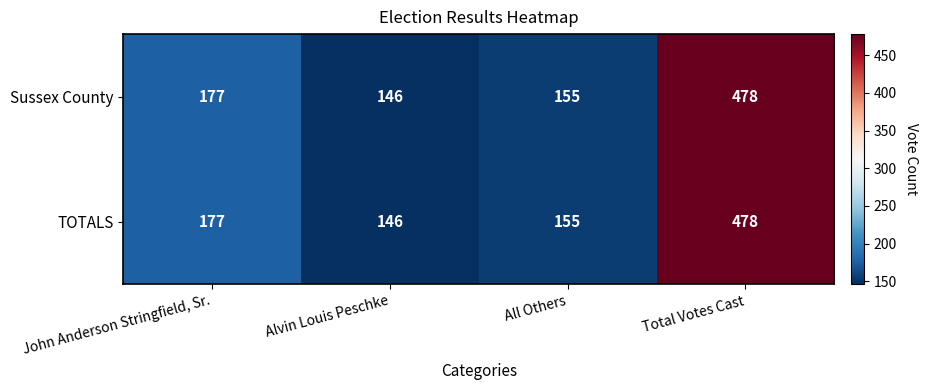

Rank the categories by Sussex County value from highest to lowest.

Total Votes Cast, John Anderson Stringfield, Sr., All Others, Alvin Louis Peschke